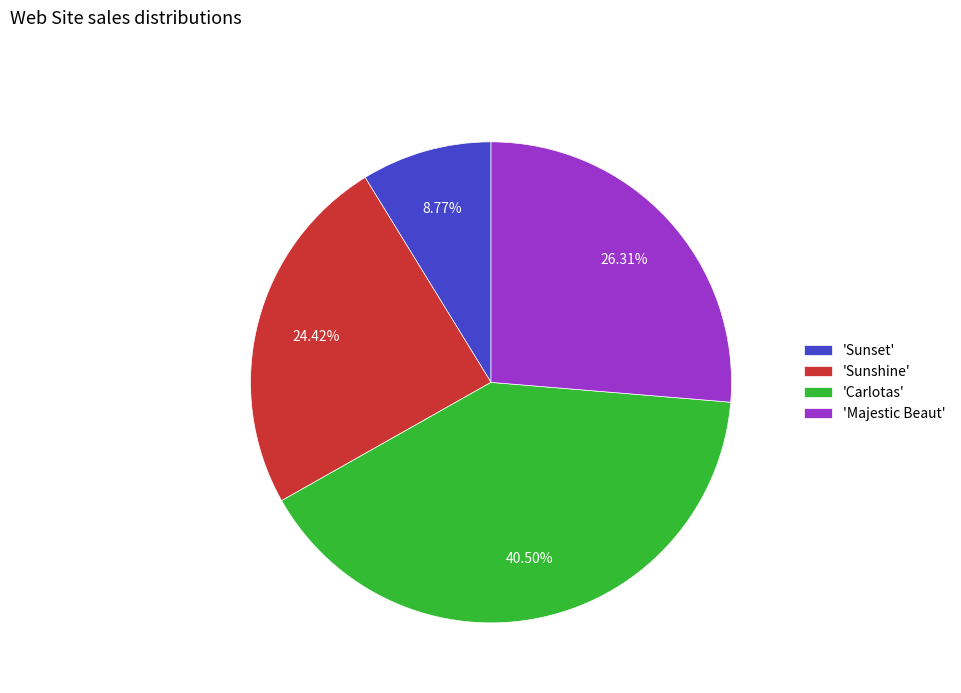

Between 'Majestic Beaut' and 'Sunset', which is larger?

'Majestic Beaut'